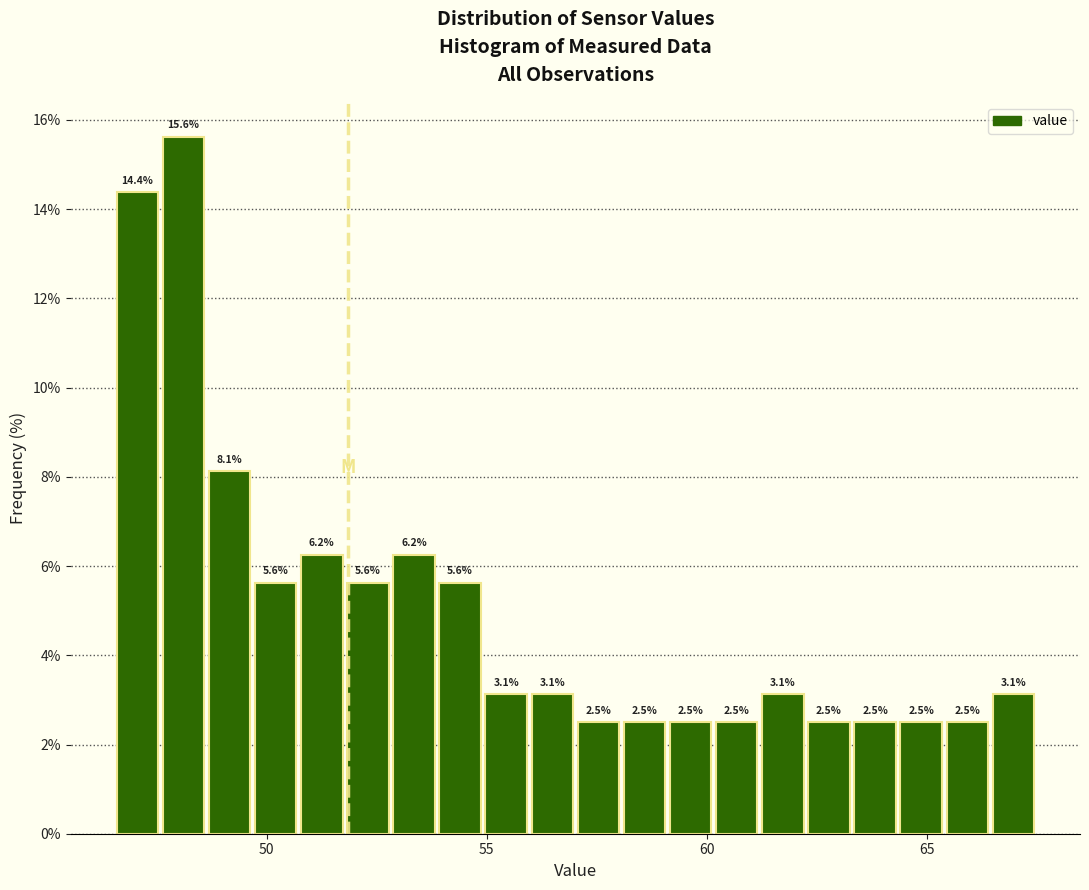

Read against the x-axis, roughly where is the centre of the tallest bar?

48.0